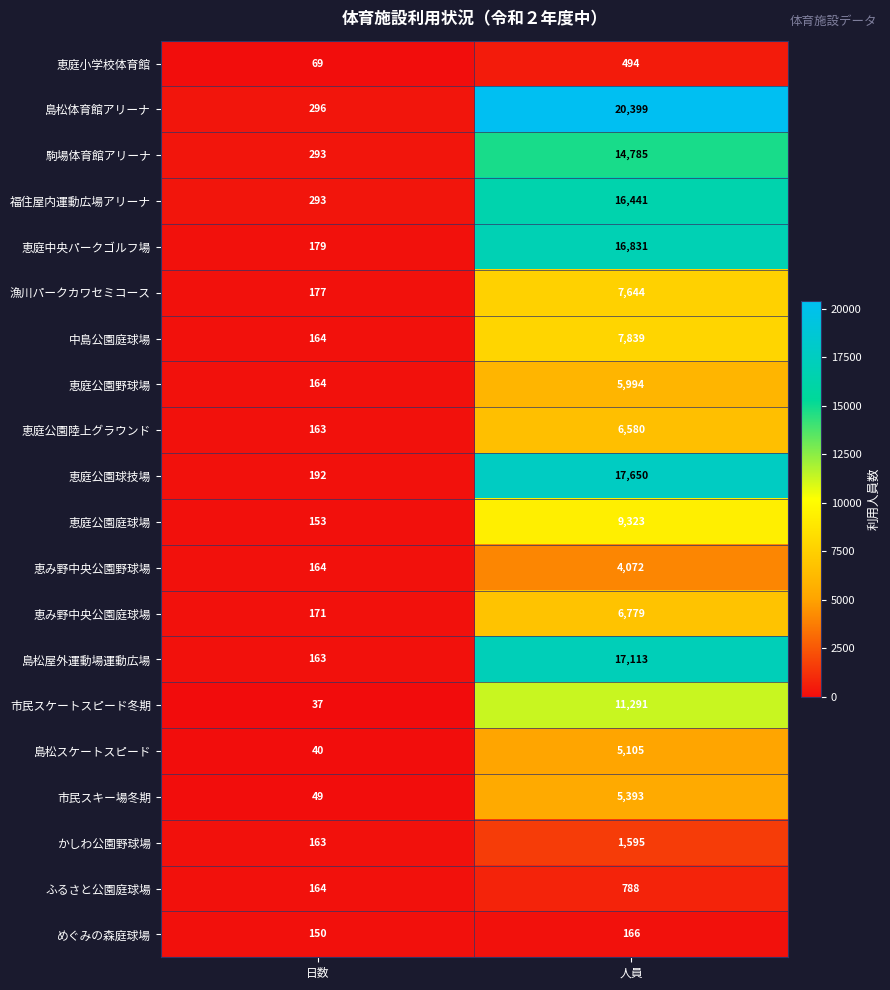

True or false: 島松スケートスピード has a value of 5105 at 人員.

True